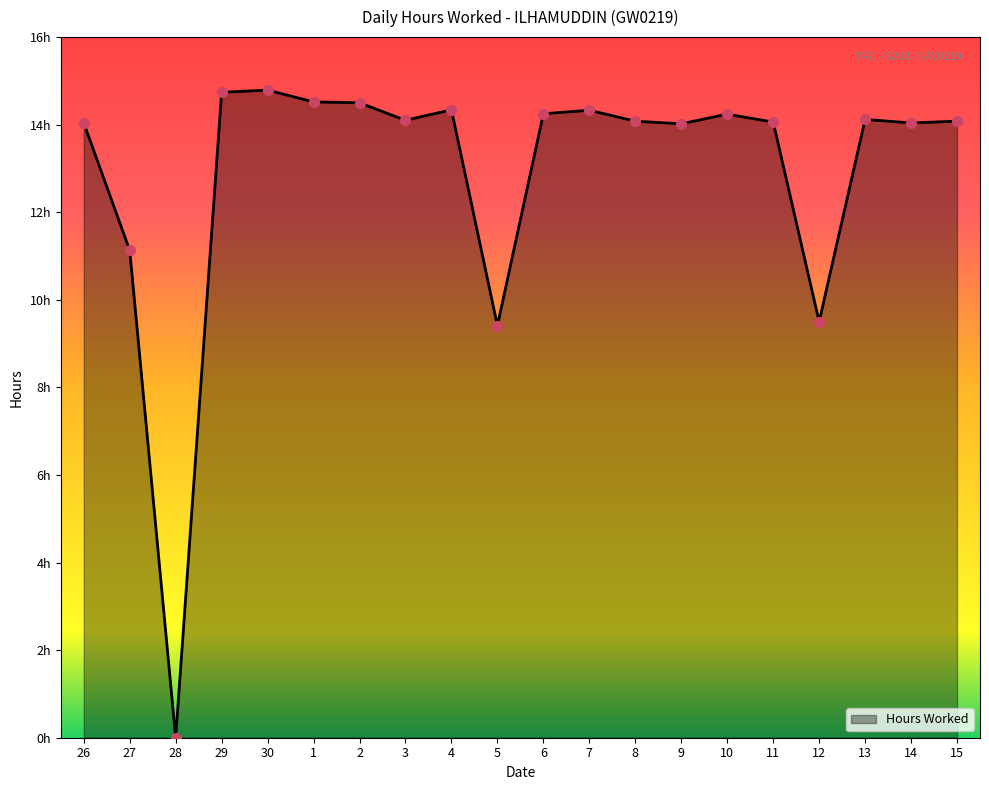

Approximately how many times larger is the value at 5 compared to 27?

0.8